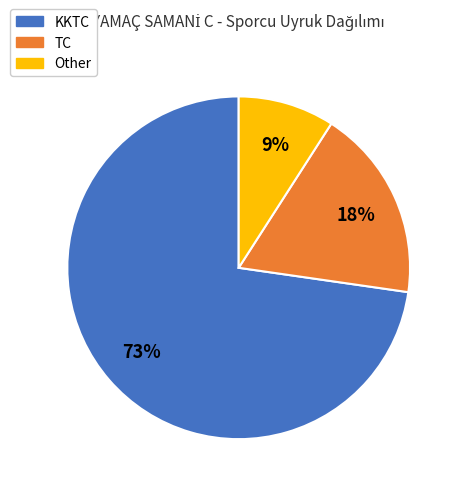

To the nearest percent, what percentage of the pie is KKTC?

73%